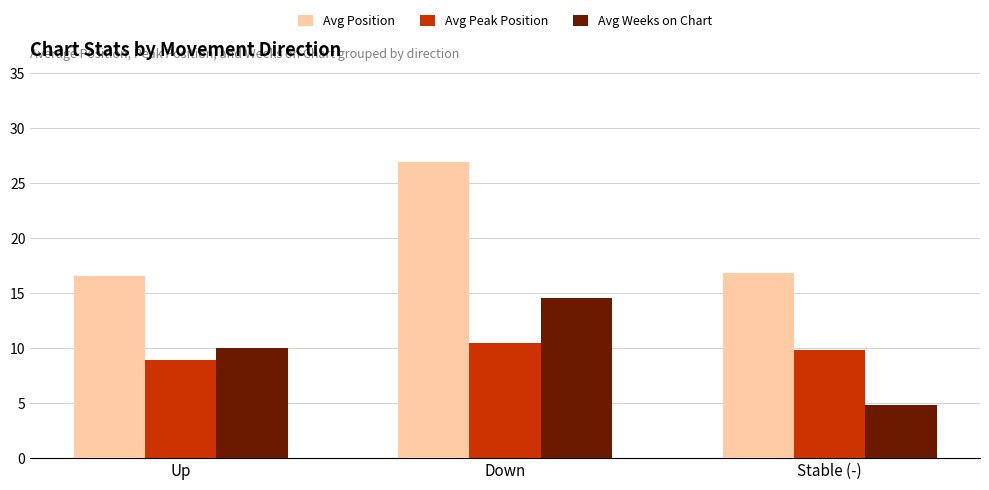

At which category does the chart reach its peak across all series?

Down